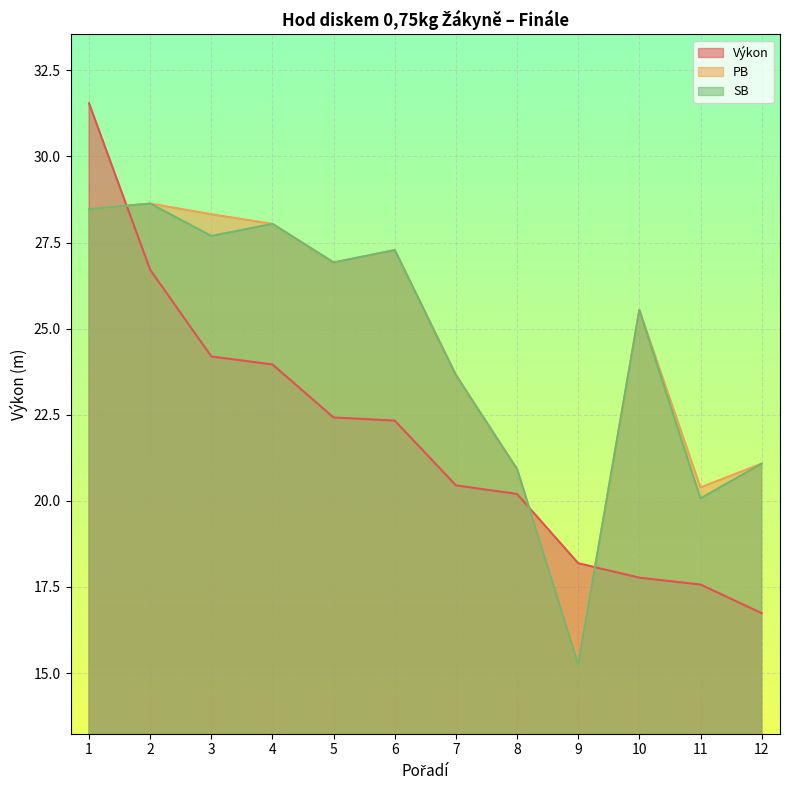

What is the value of the PB point at the 6th from the left?

27.3